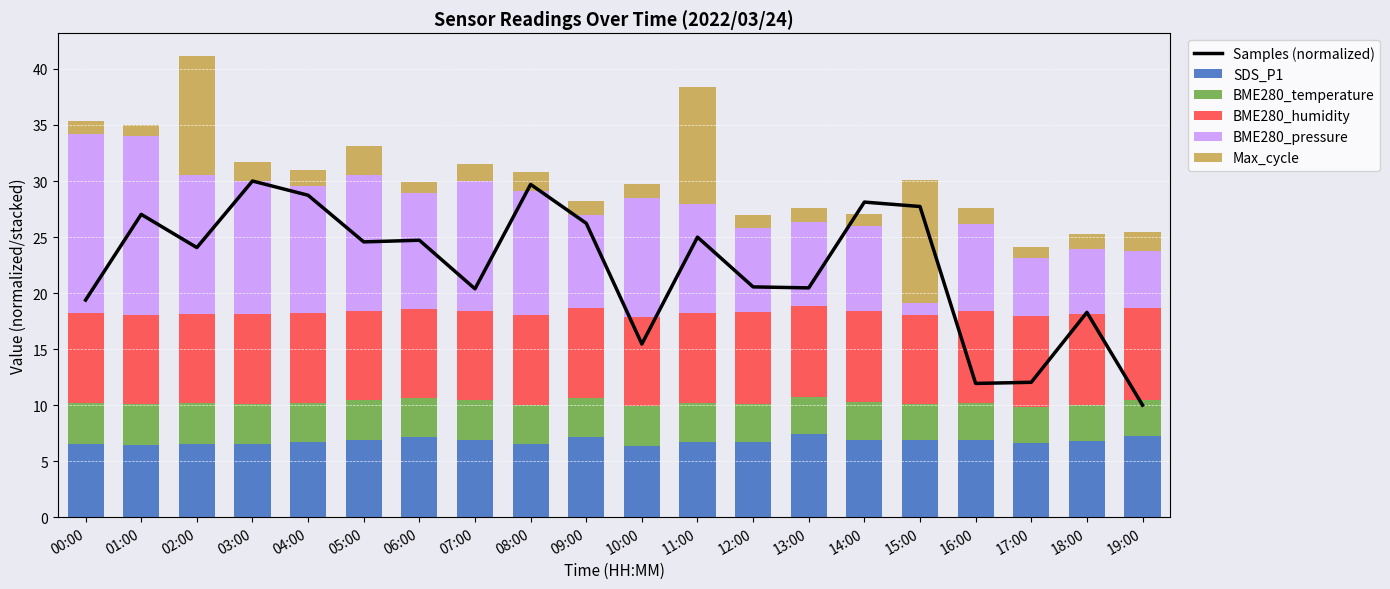

What is the total value across all series at 08:00?

60.5